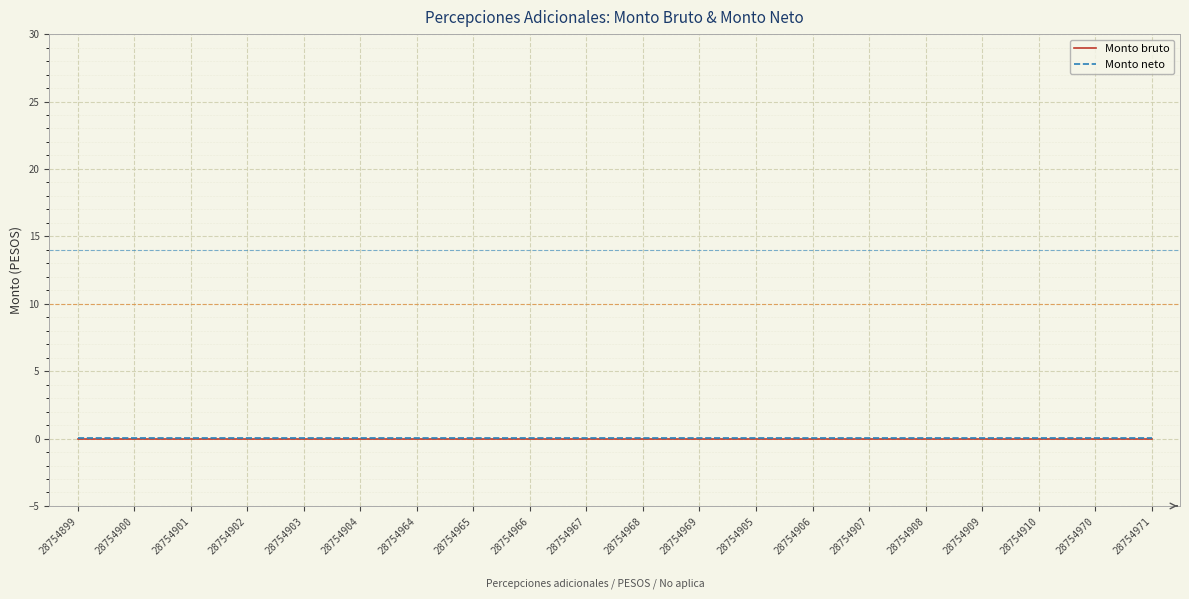

Is it true that Monto neto equals 0.1 at 28754910?

True